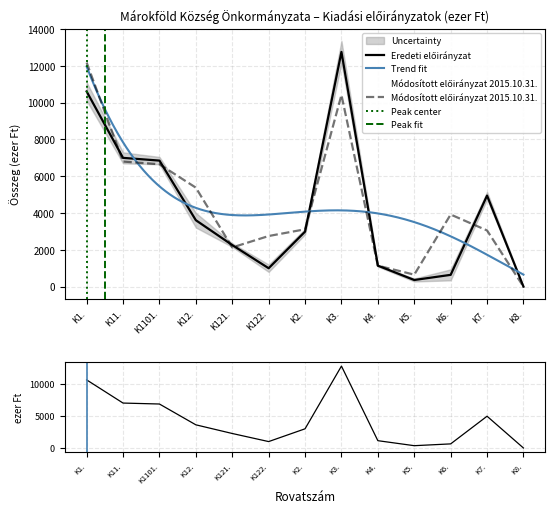

In Eredeti előirányzat, how many points are higher than both neighbors (excluding endpoints)?

2